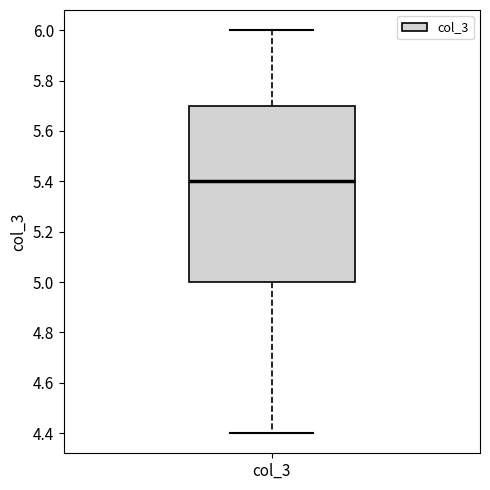

Read this box plot against the y-axis: the position of the median line, the range covered by the box, and the ends of both whiskers. The values are not printed on the chart, so give them approximately, as read against the axis.

median 5.4, box 5.0 to 5.7, whiskers 4.4 to 6.0